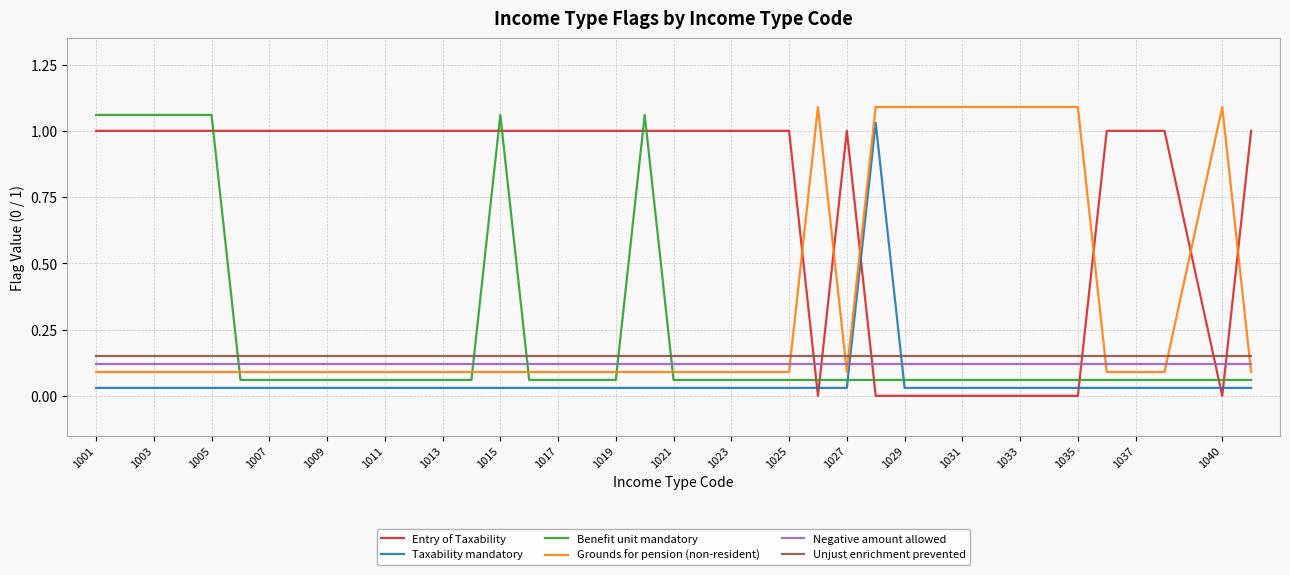

After their last crossing, which series has the higher values: Negative amount allowed or Taxability mandatory?

Negative amount allowed